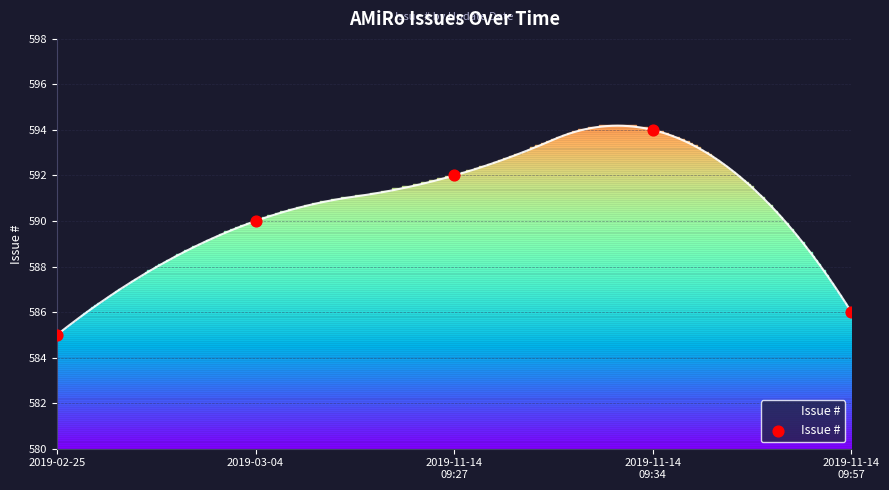

Between 2019-11-14
09:57 and 2019-03-04, which is larger?

2019-03-04